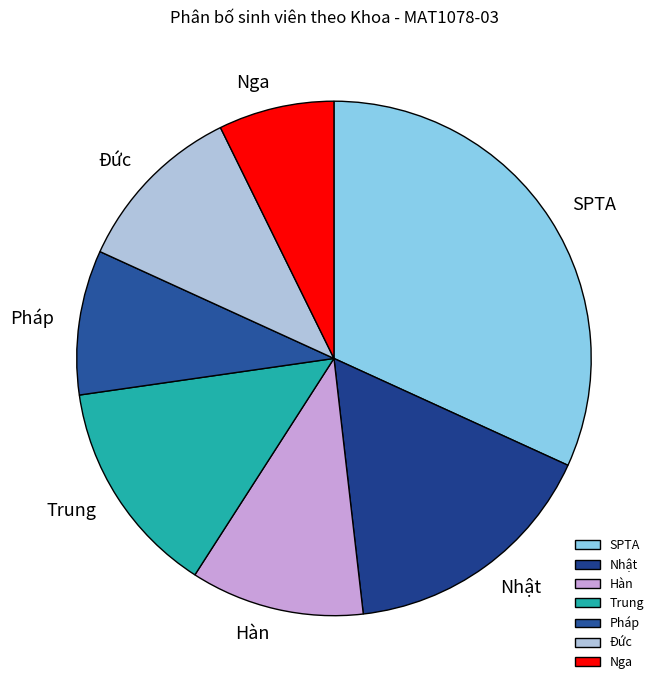

Do Nga and Trung together represent more than half of the pie?

No